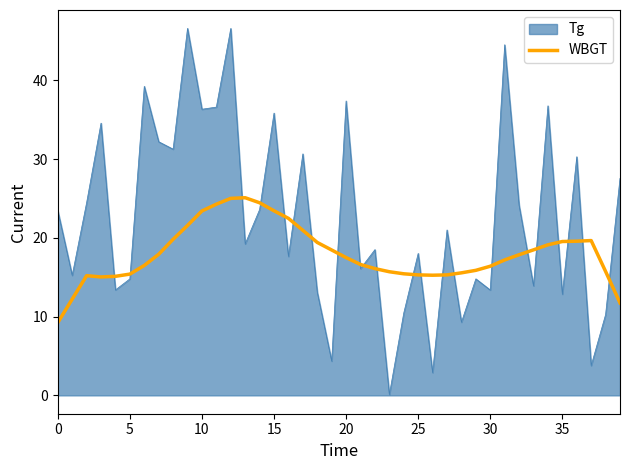

Which series has the largest range (max minus min)?

Tg